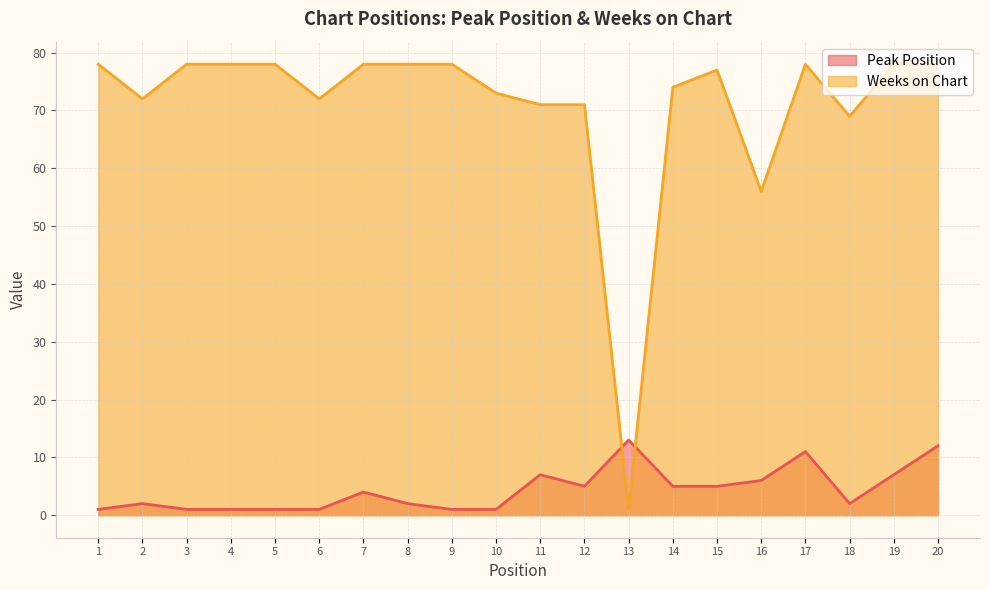

How many lines are shown in the chart?

2